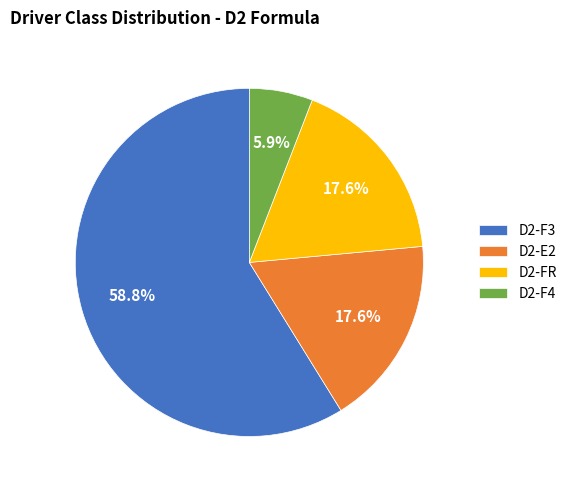

True or false: D2-F3 accounts for 59% of the total.

True